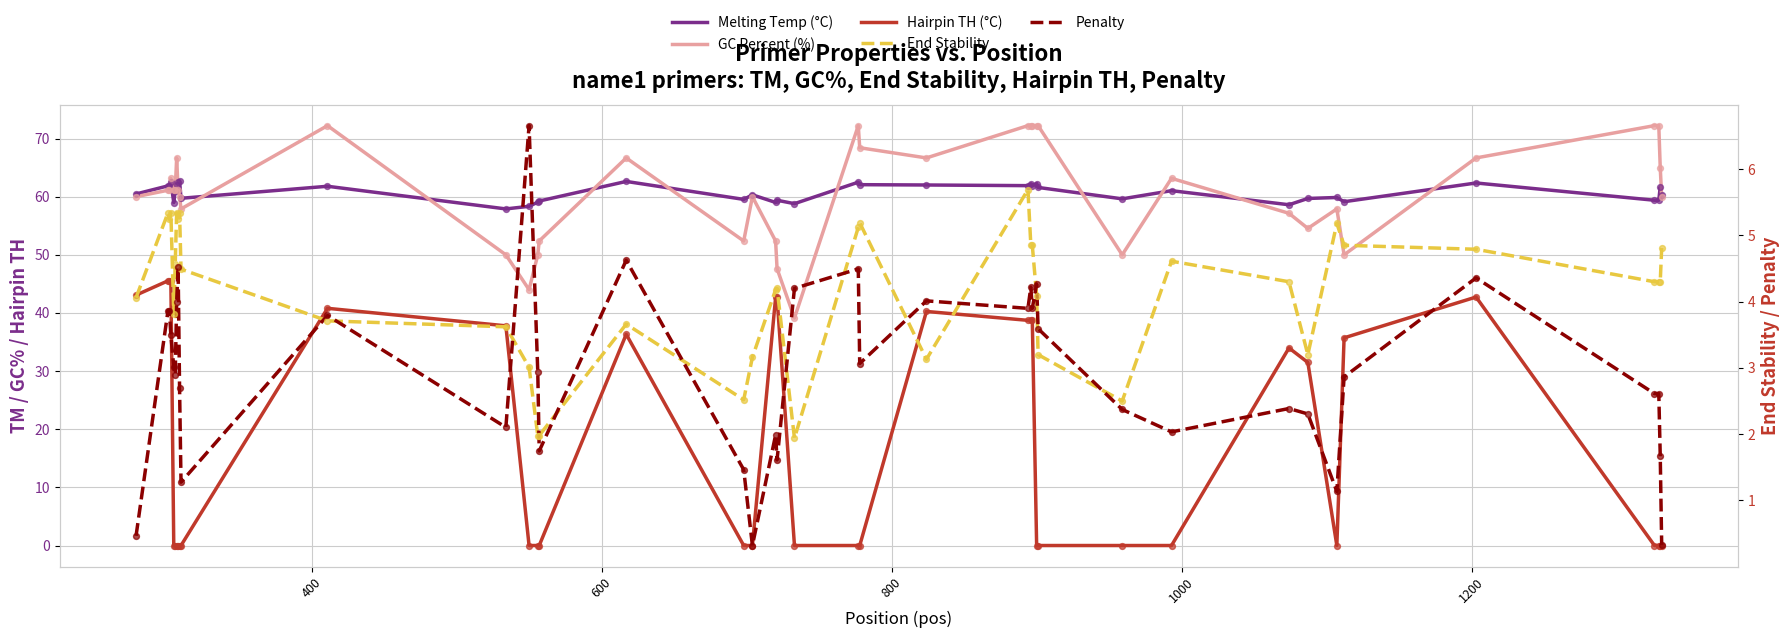

What are all the series names shown in the legend?

Melting Temp (°C), GC Percent (%), Hairpin TH (°C), End Stability, Penalty